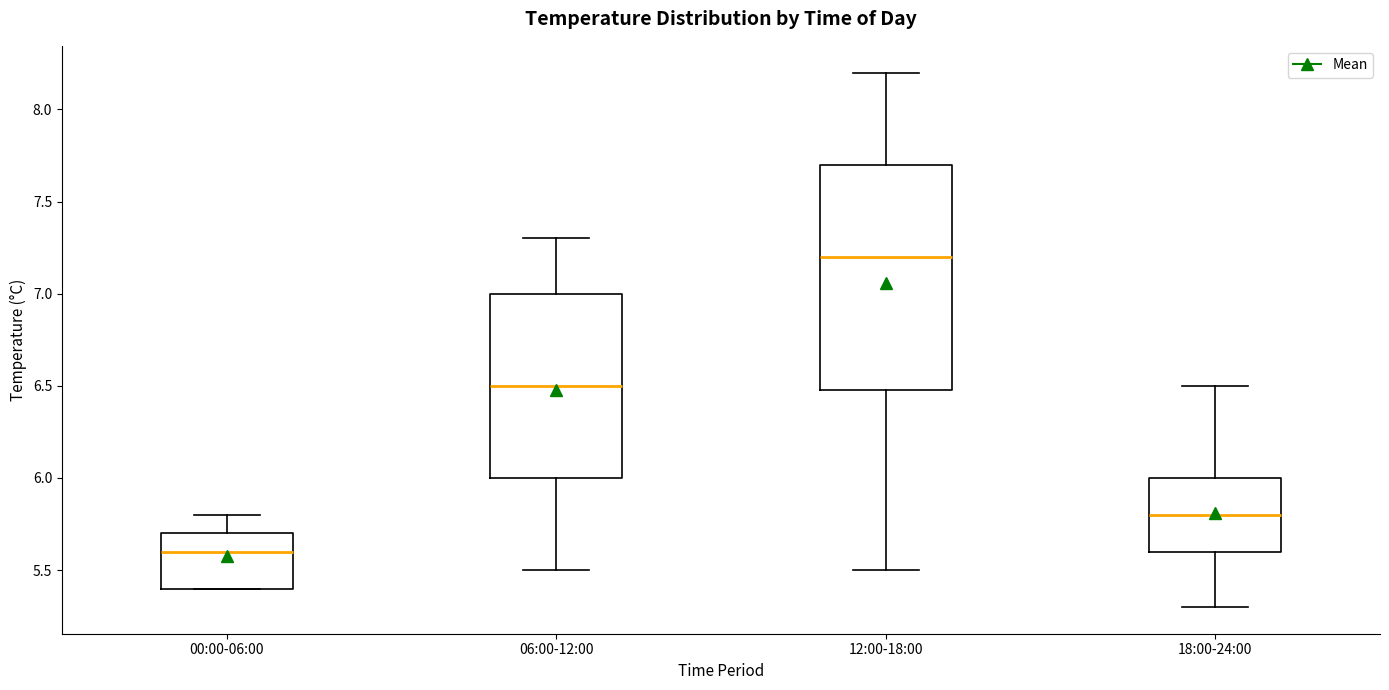

Reading left to right, transcribe this box plot: for each box, give where its median line is, the range the box spans, and where its two whiskers end, as read against the y-axis. The values are not printed on the chart, so give them approximately, as read against the axis.

00:00-06:00: median 5.6, box 5.4 to 5.7, whiskers 5.4 to 5.8
06:00-12:00: median 6.5, box 6.0 to 7.0, whiskers 5.5 to 7.3
12:00-18:00: median 7.2, box 6.5 to 7.7, whiskers 5.5 to 8.2
18:00-24:00: median 5.8, box 5.6 to 6.0, whiskers 5.3 to 6.5